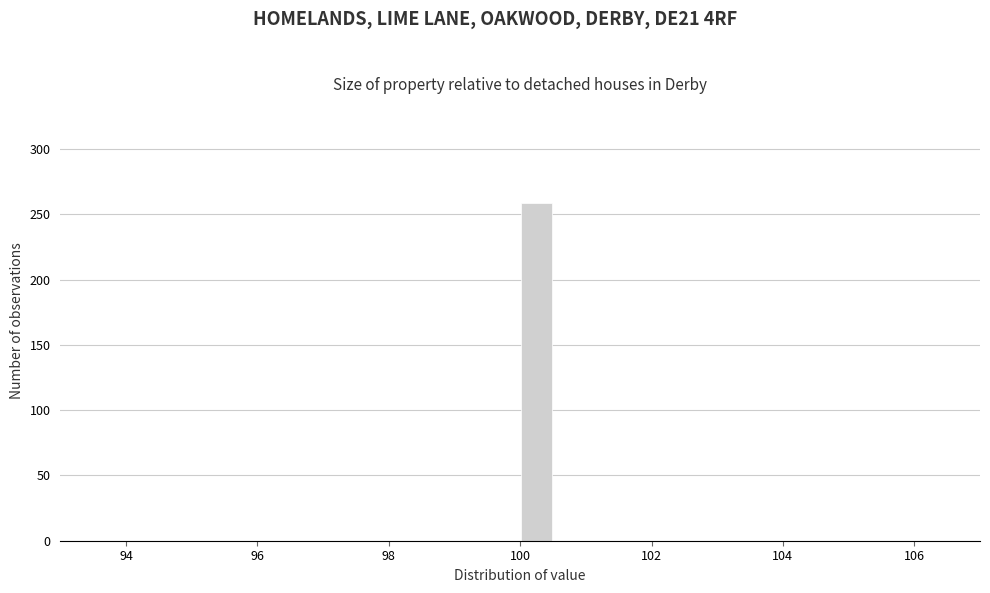

Read against the x-axis, roughly where is the centre of the tallest bar?

100.2